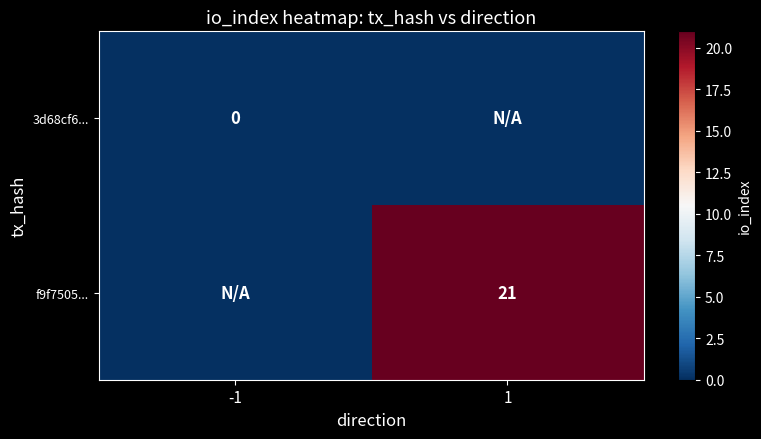

Is it true that f9f7505... equals 32 at 1?

False